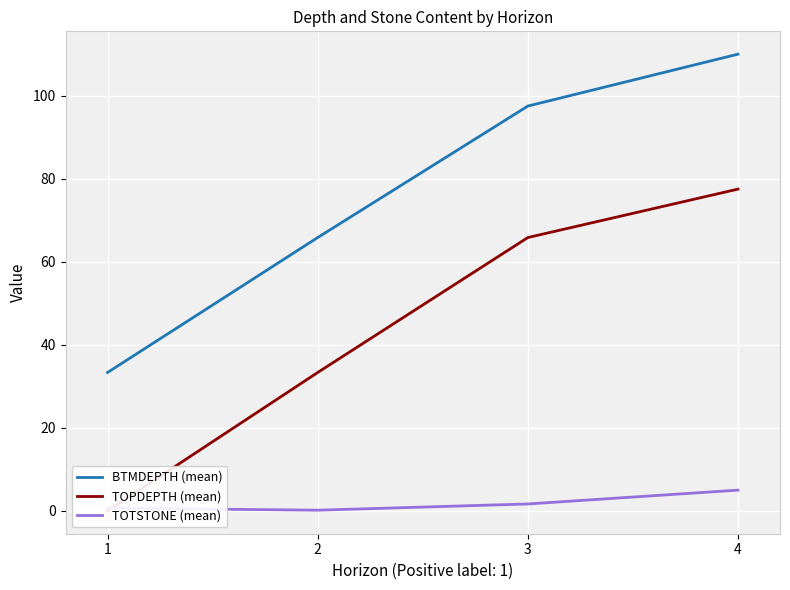

What is the approximate value of TOPDEPTH (mean) at 2?

33.3